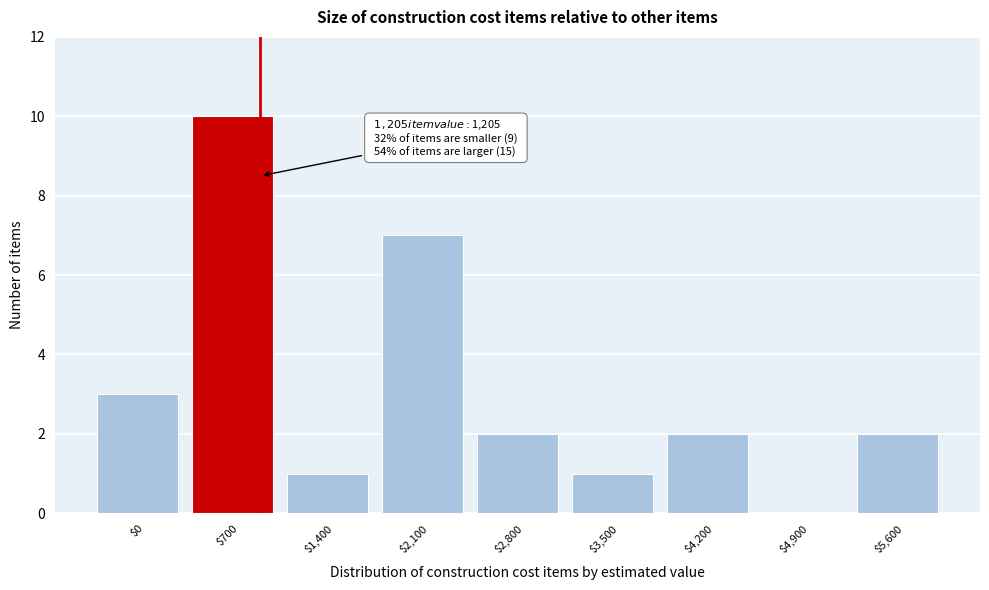

What is the sum of all values?

28